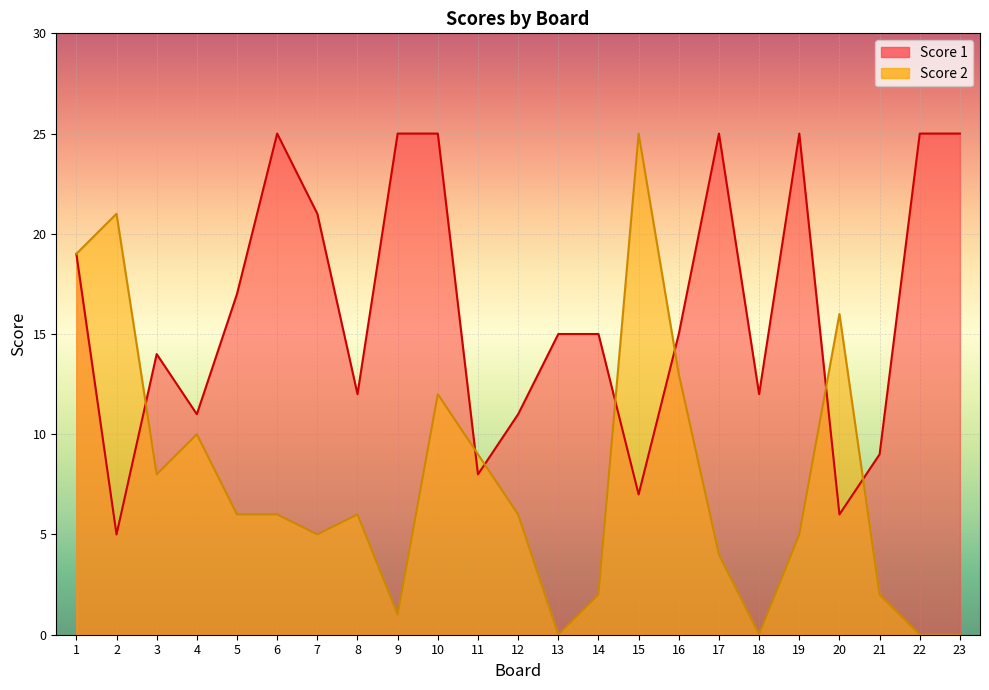

At 16, list the series in order from smallest to largest.

Score 2, Score 1